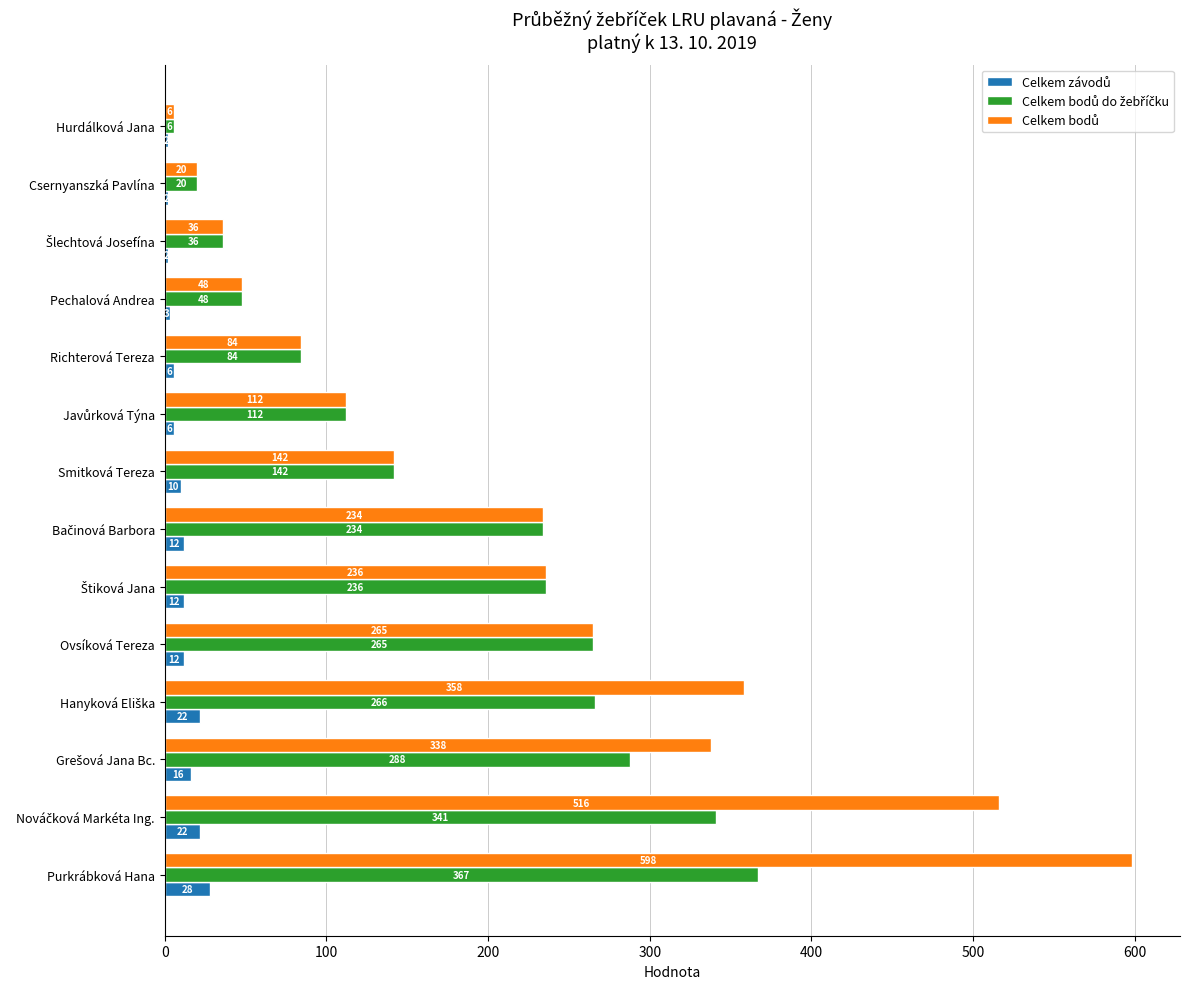

At which category is the sum across all series the highest?

Purkrábková Hana